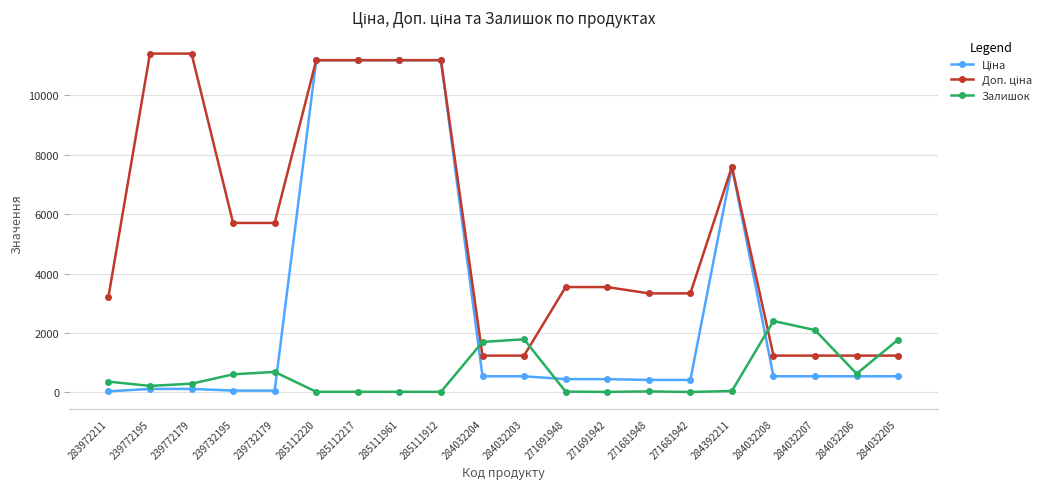

Is it true that Залишок equals 17.0 at 285111961?

True